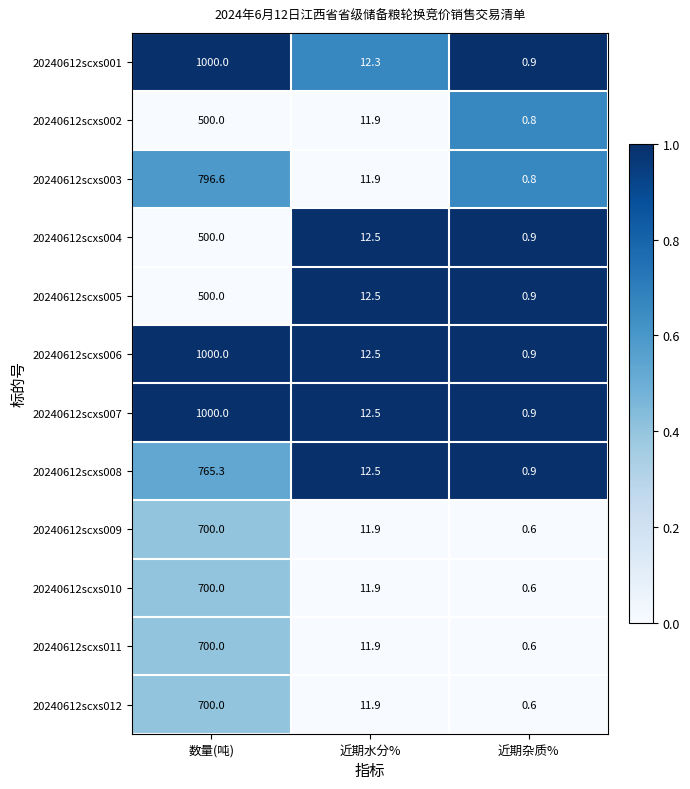

At which category is the sum across all series the highest?

数量(吨)